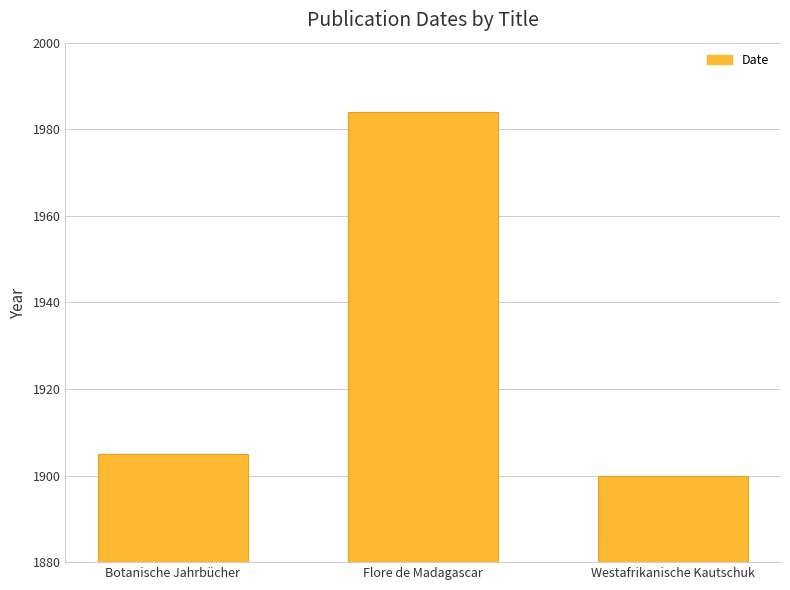

Rank the categories by value from lowest to highest.

Westafrikanische Kautschuk, Botanische Jahrbücher, Flore de Madagascar